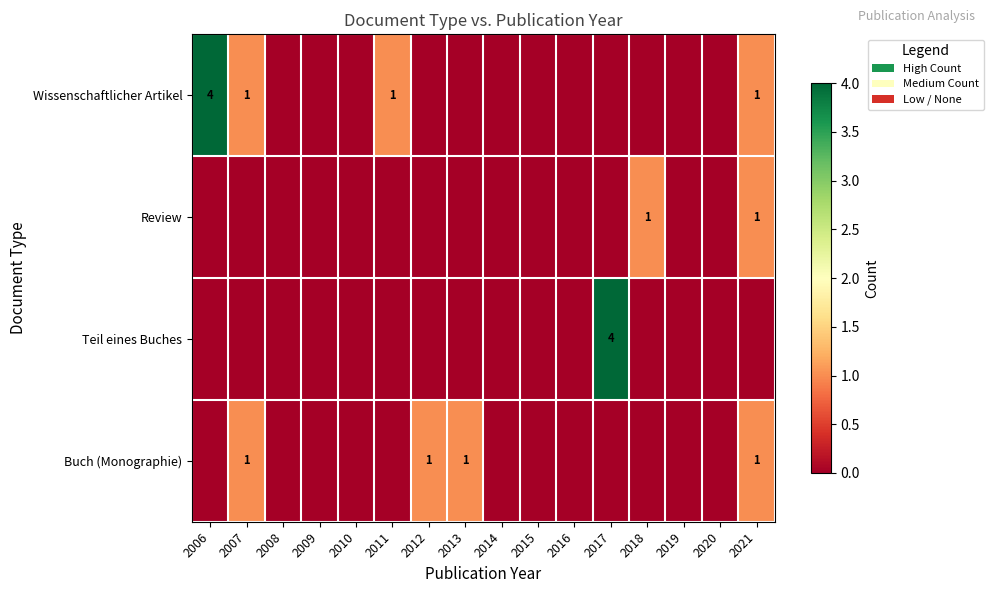

Is it true that Wissenschaftlicher Artikel equals 2 at 2007?

False